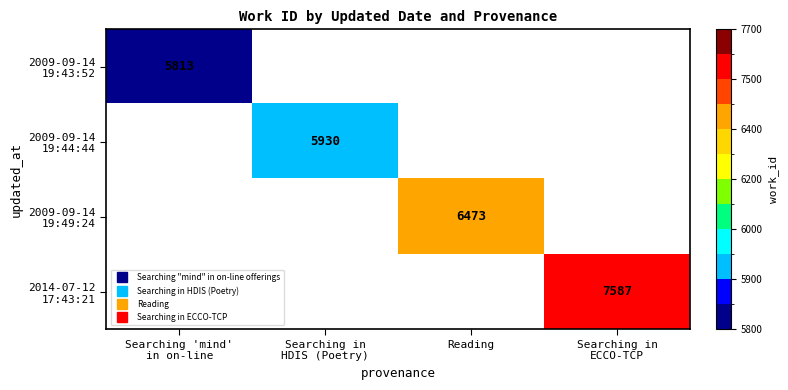

What is the sum of all 2009-09-14 19:44:44 values?

5930